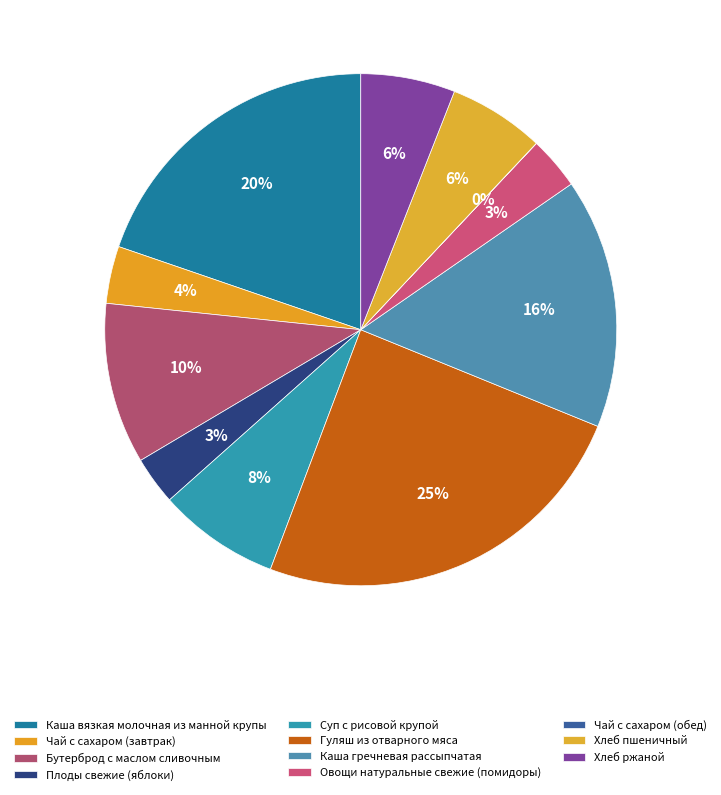

True or false: Каша гречневая рассыпчатая accounts for 29% of the total.

False